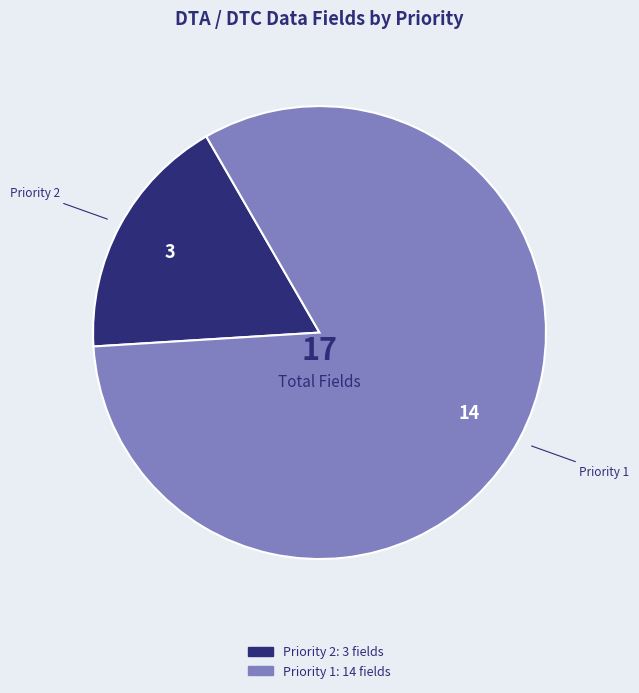

Is there a majority slice in this chart?

Yes